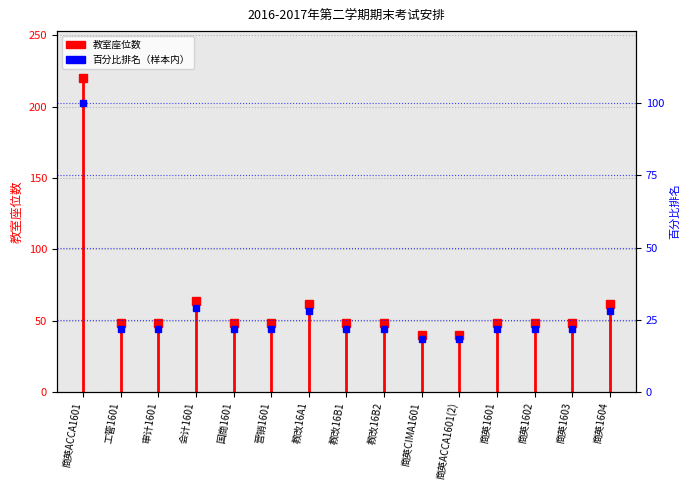

Rank the categories by value from highest to lowest.

商英ACCA1601, 会计1601, 教改16A1, 商英1604, 工管1601, 审计1601, 国商1601, 营销1601, 教改16B1, 教改16B2, 商英1601, 商英1602, 商英1603, 商英CIMA1601, 商英ACCA1601(2)